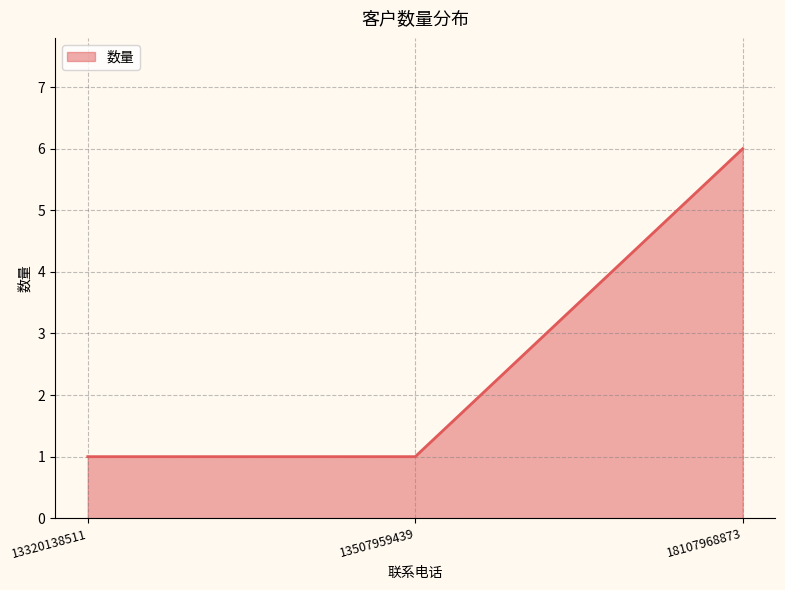

What is the sum of the values at 13320138511 and 18107968873?

7